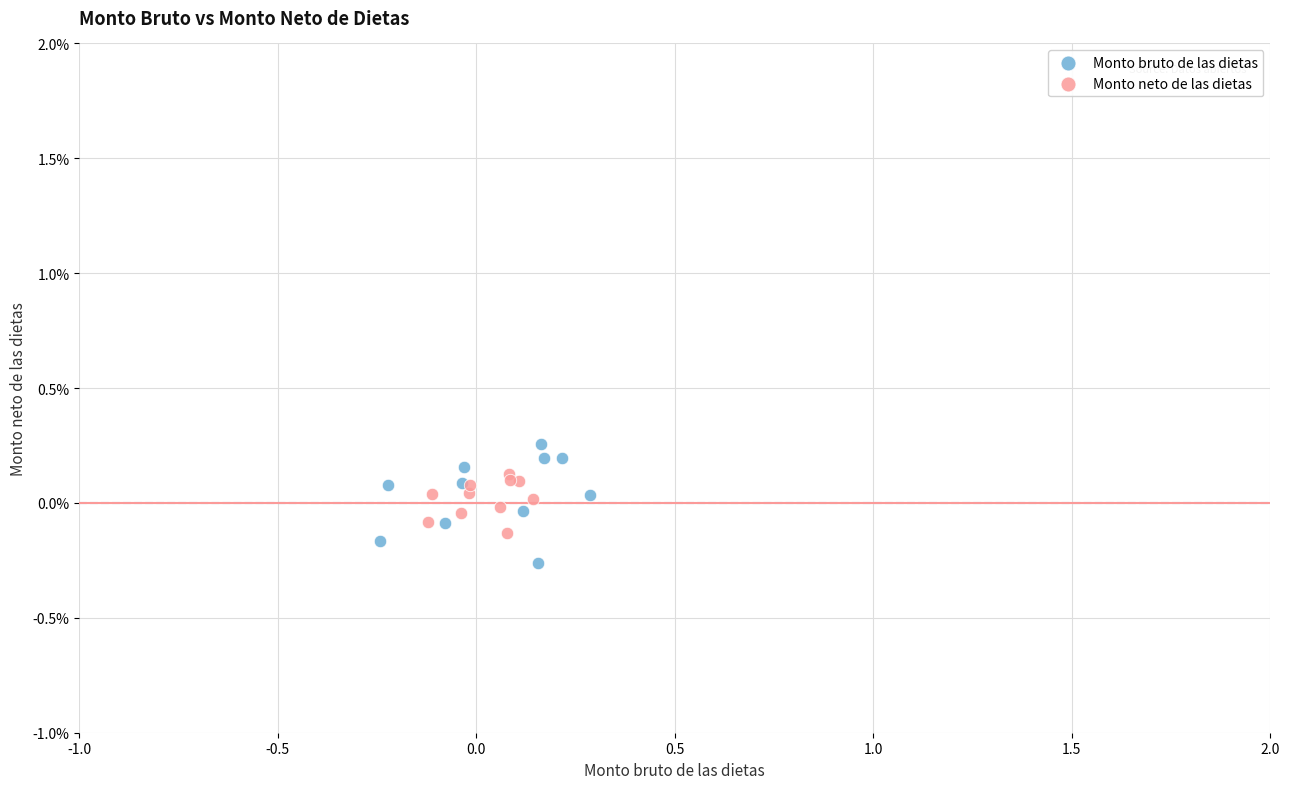

Which series contains the lowest Y value?

Monto bruto de las dietas